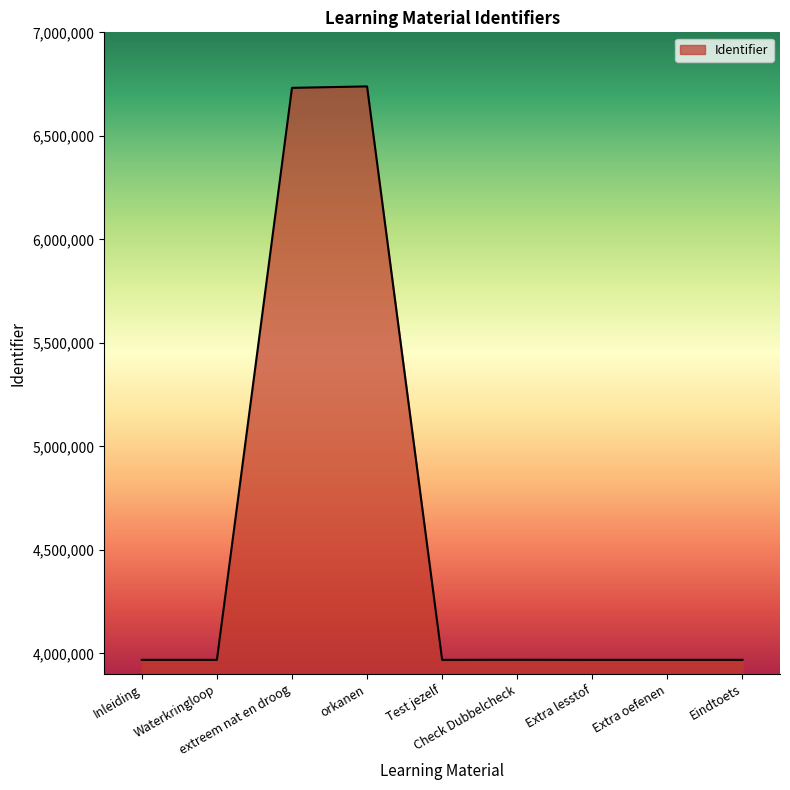

What is the difference between the maximum and minimum values?

2770066